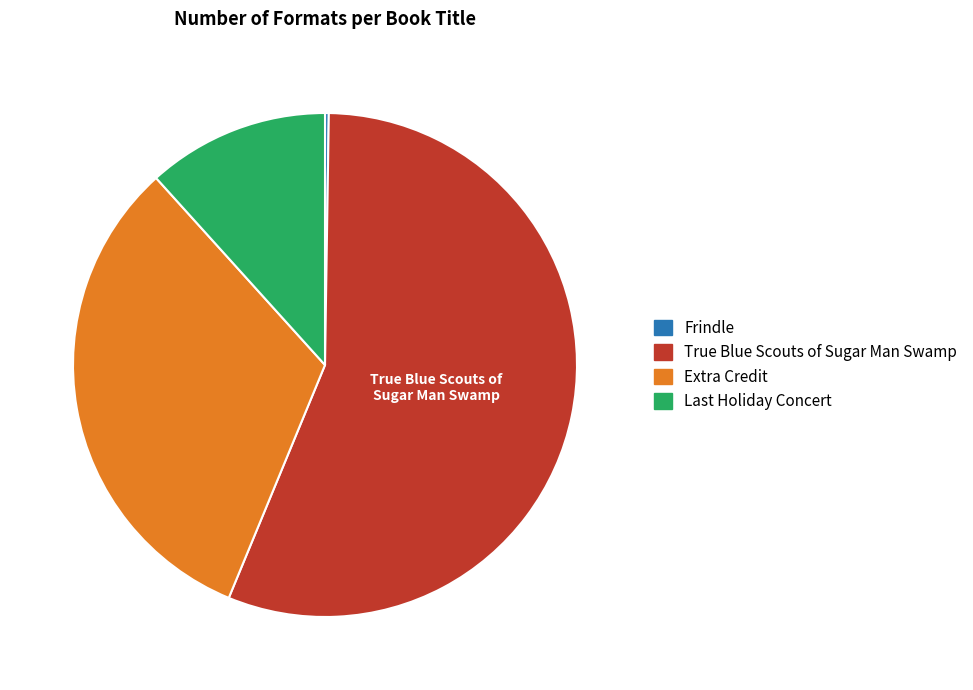

What is the largest slice in the pie chart?

True Blue Scouts of Sugar Man Swamp